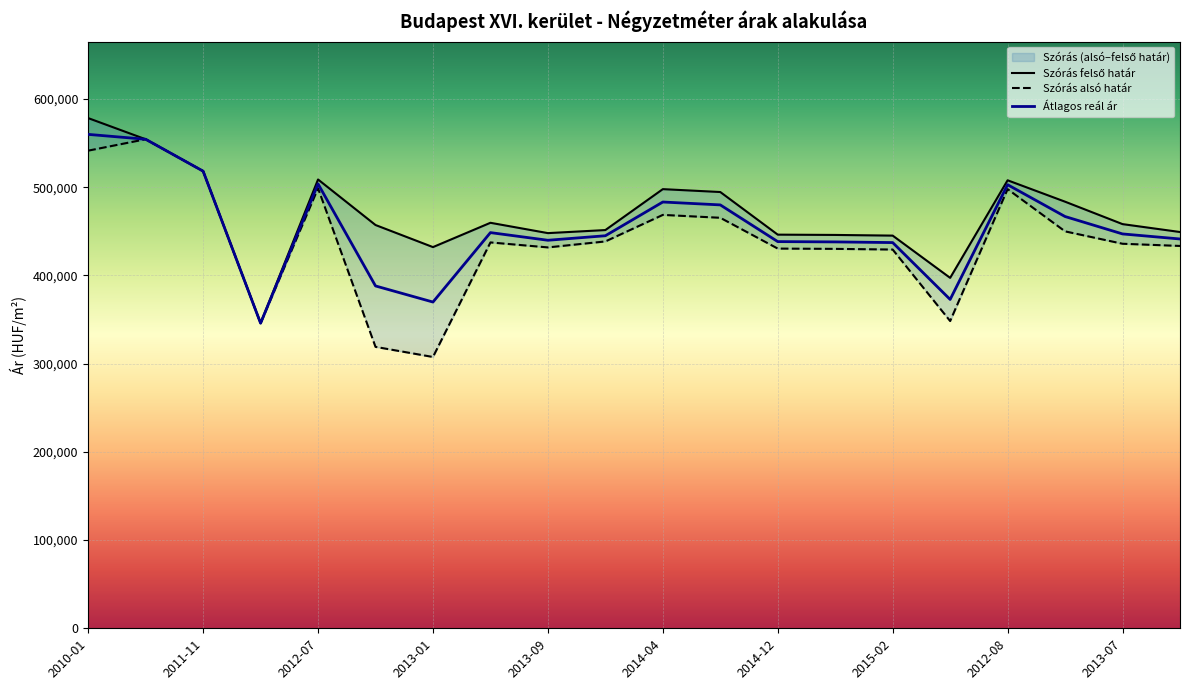

Reading left to right, list all the values displayed in this chart.

Szórás felső határ: 578436	554466	518303	345915	508867	457227	432181	459751	448037	451505	497904	494629	446305	445975	445208	397308	507934	483668	458248	449292
Szórás alsó határ: 541538	554466	518303	345915	498845	319067	307603	437481	431835	438605	468700	465425	430505	430175	429408	348350	497912	450028	435978	433492
Átlagos reál ár: 559987	554466	518303	345915	503856	388147	369892	448616	439936	445055	483302	480027	438405	438075	437308	372829	502923	466848	447113	441392